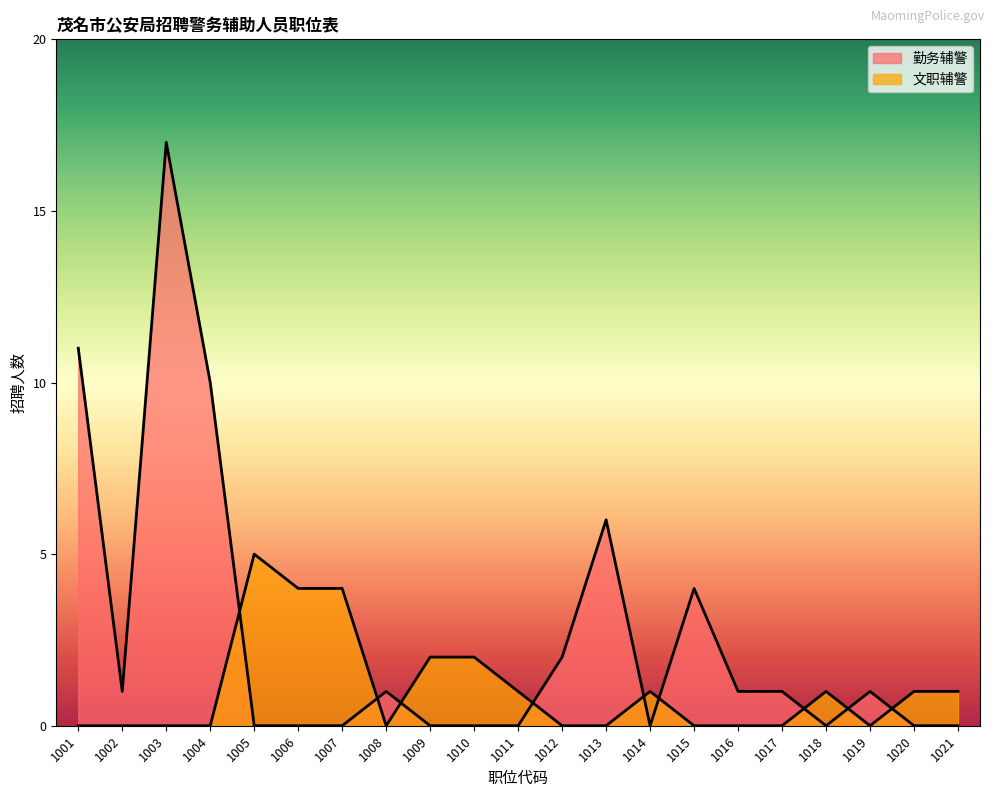

After their last crossing, which series has the higher values: 勤务辅警 or 文职辅警?

文职辅警